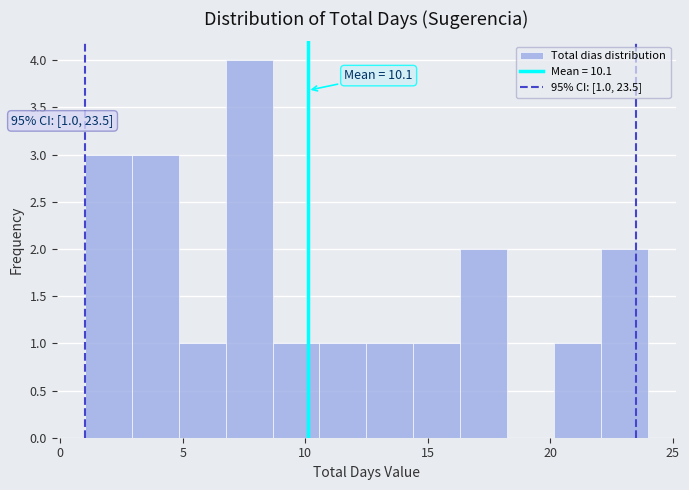

Read against the x-axis, roughly where is the centre of the tallest bar?

7.5